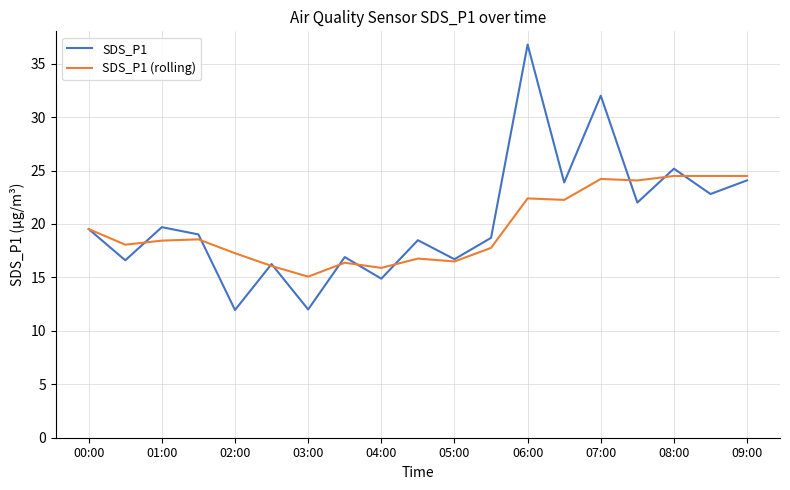

What are all the series names shown in the legend?

SDS_P1, SDS_P1 (rolling)